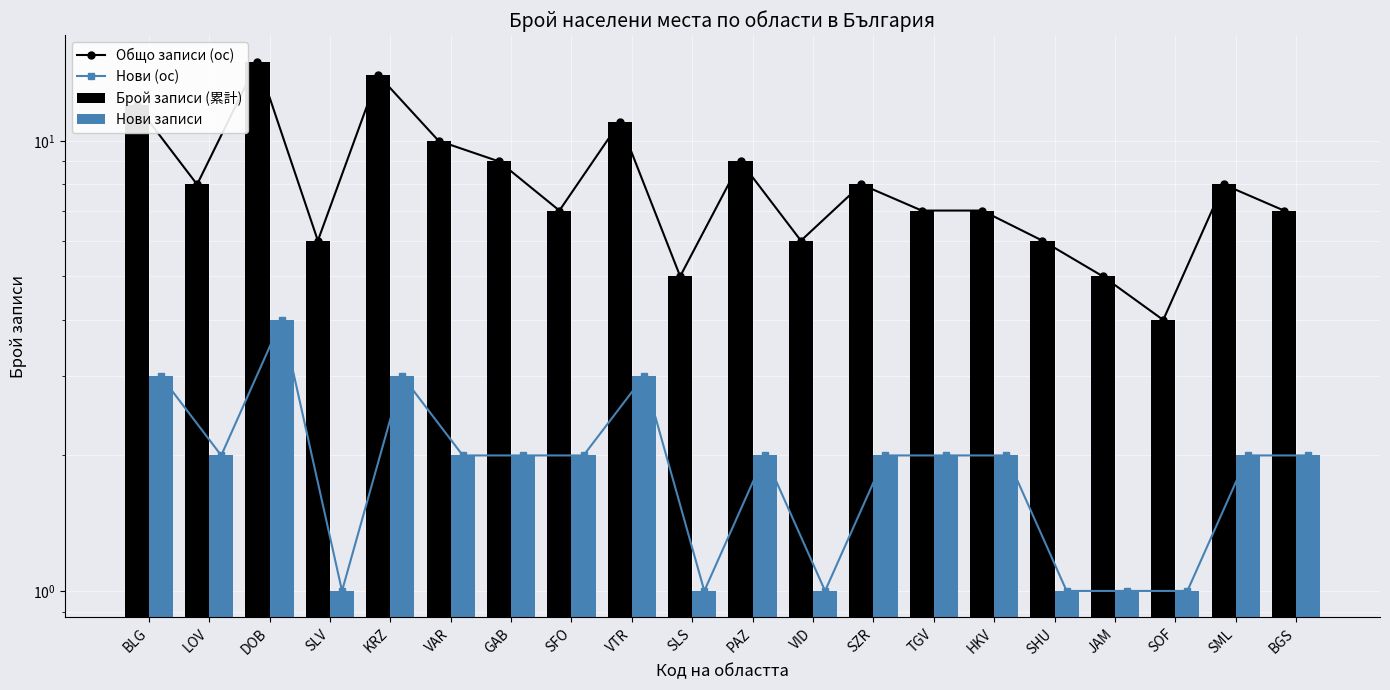

What are all the series names shown in the legend?

Общо записи (ос), Нови (ос), Брой записи (累計), Нови записи